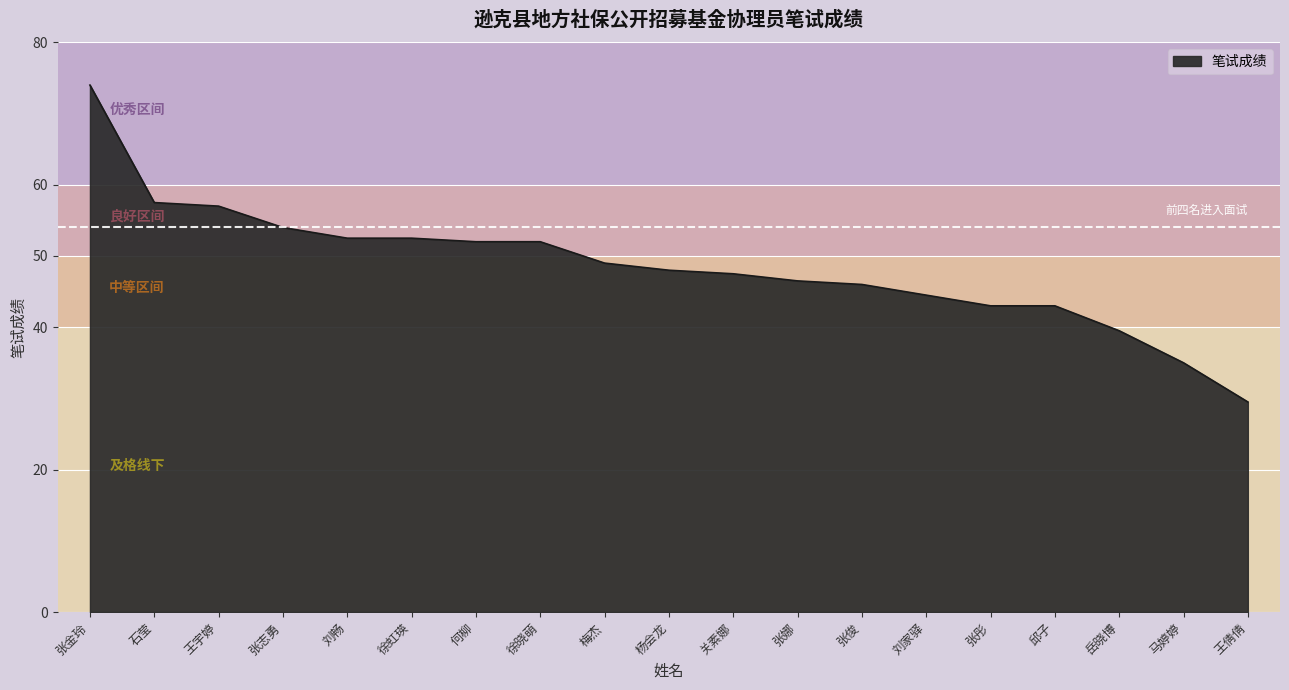

At which category does the chart reach its peak across all series?

张金玲